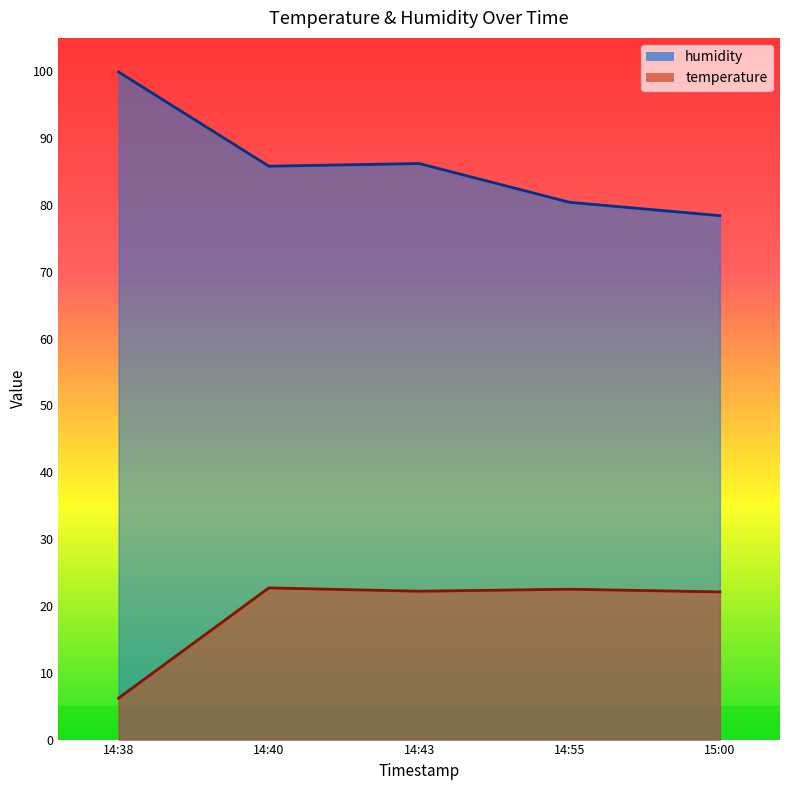

True or false: temperature and humidity intersect in this chart.

False